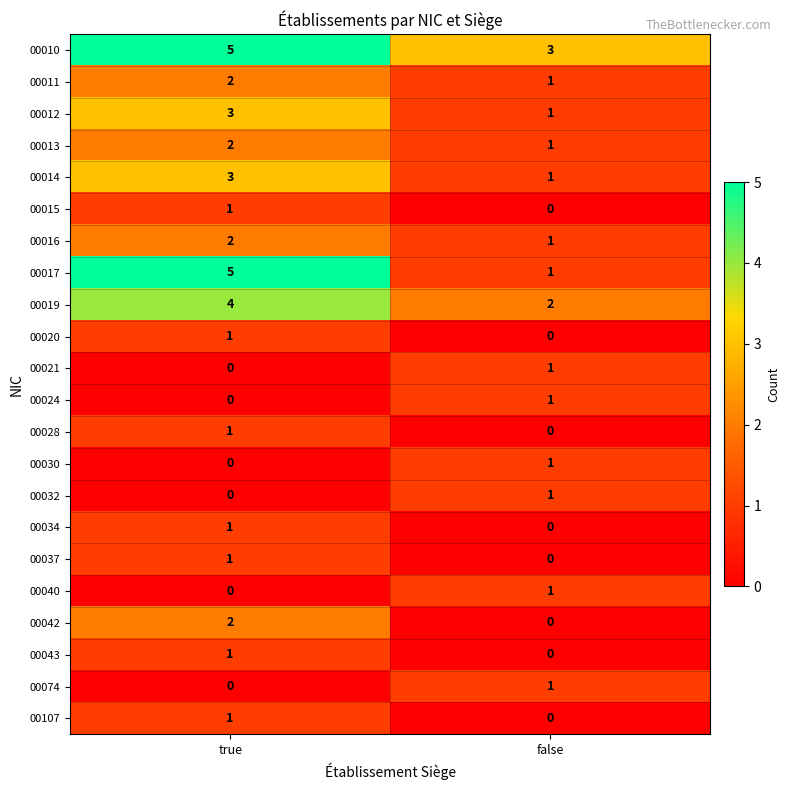

What is the sum of the 00014 values at false and true?

4